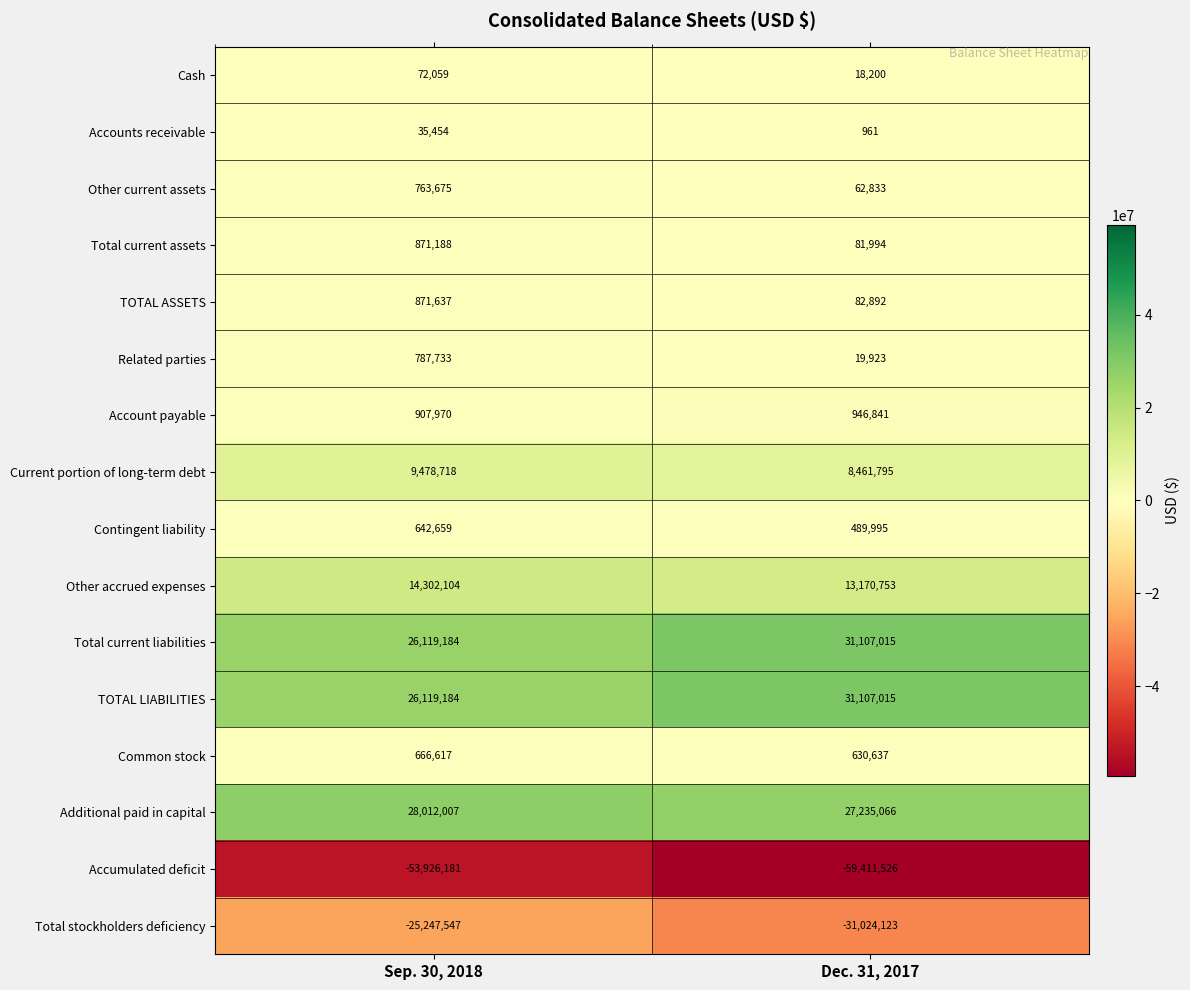

What is the sum of all Total current assets values?

953182